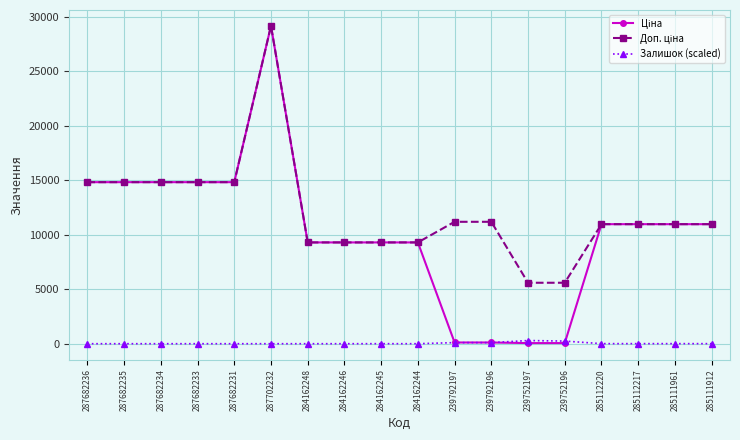

What is the maximum value shown in the chart?

29152.3